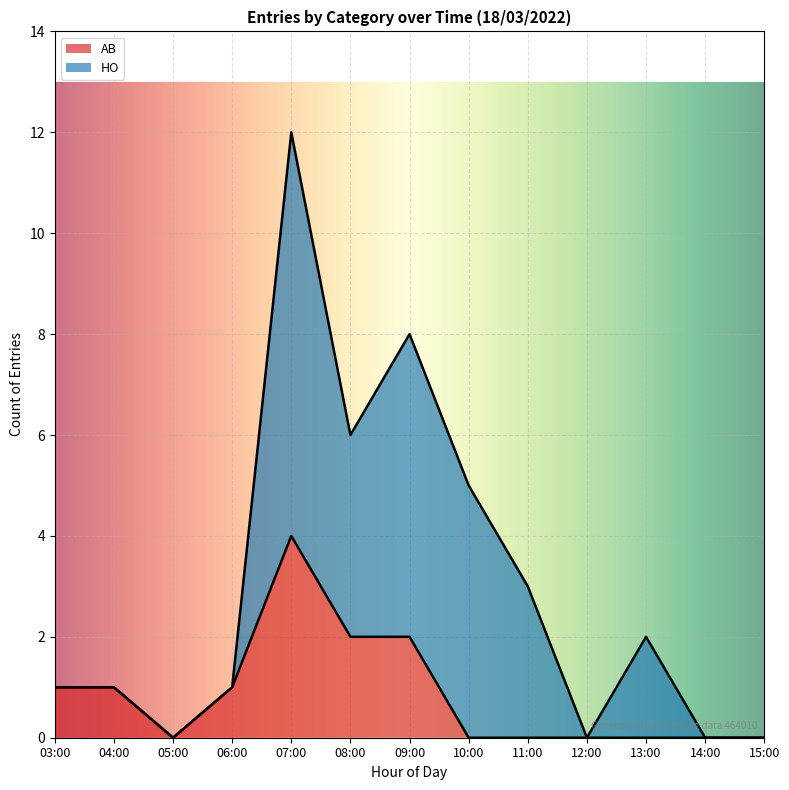

At which label does AB reach its peak?

07:00